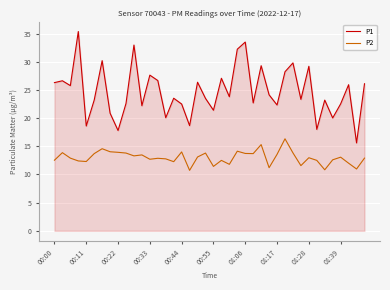

List the series in order of their overall mean, lowest first.

P2, P1